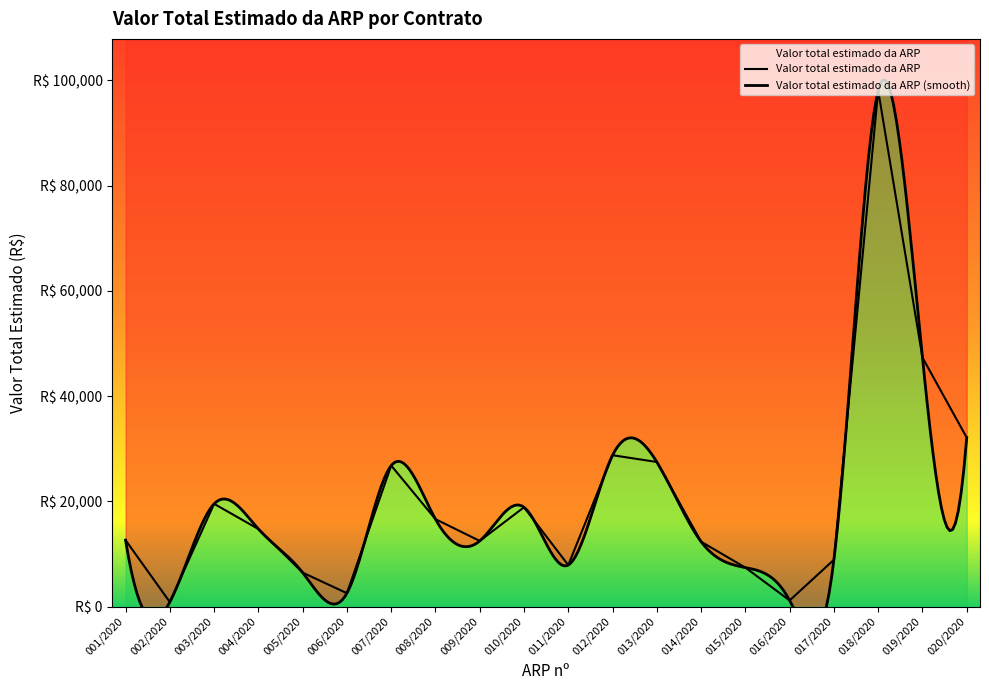

What is the difference between the values at 012/2020 and 017/2020?

19871.8